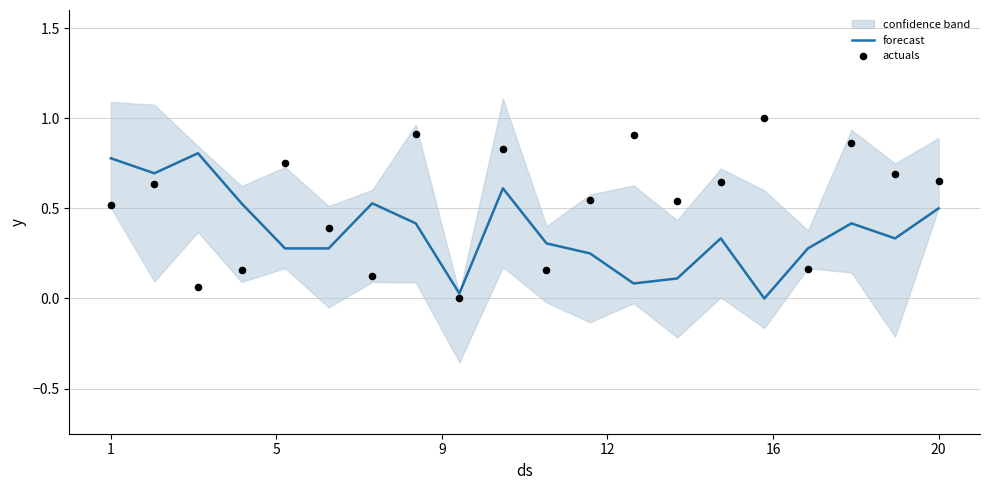

Which series contains the highest Y value?

actuals